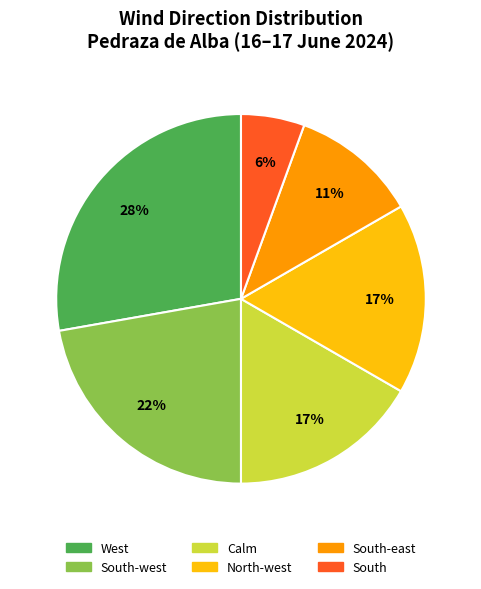

Is there any slice that represents more than half of the pie?

No